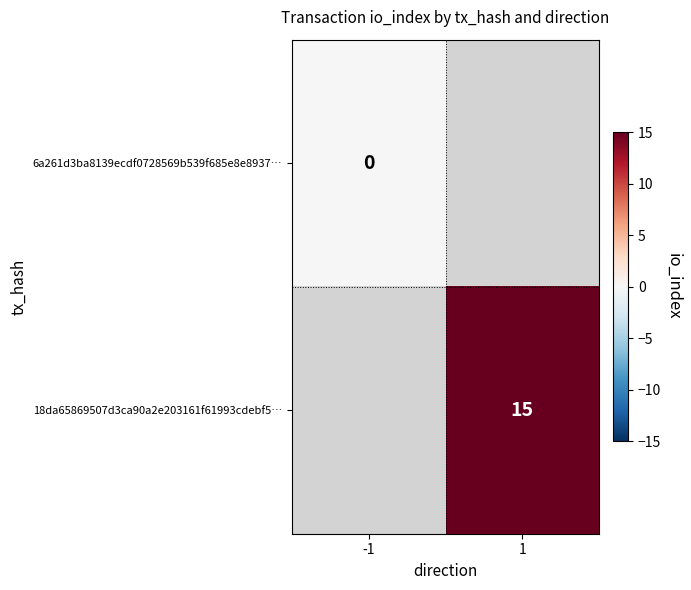

How many categories are shown in the chart?

2